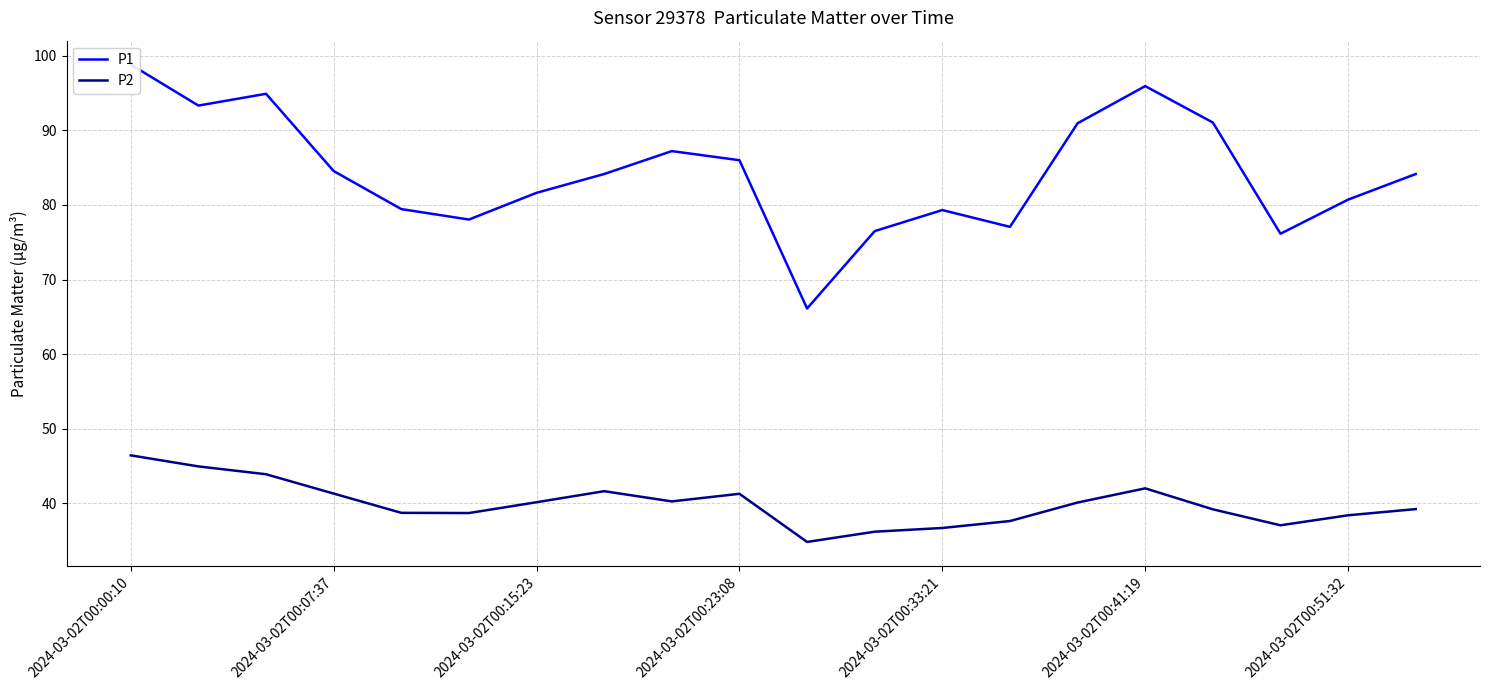

What is the smallest value displayed?

34.9